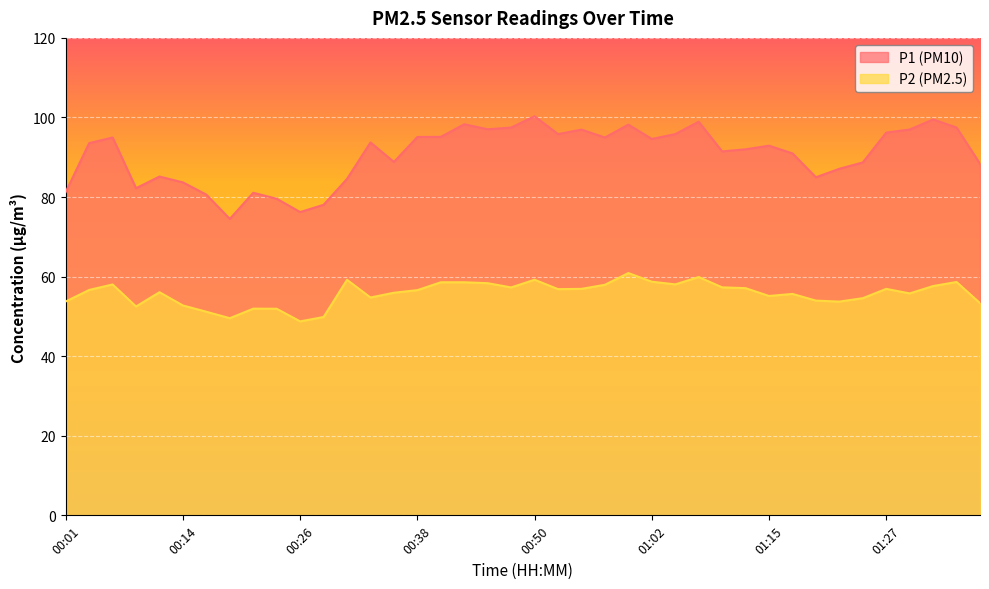

What is the sum of all P2 values?

2230.5